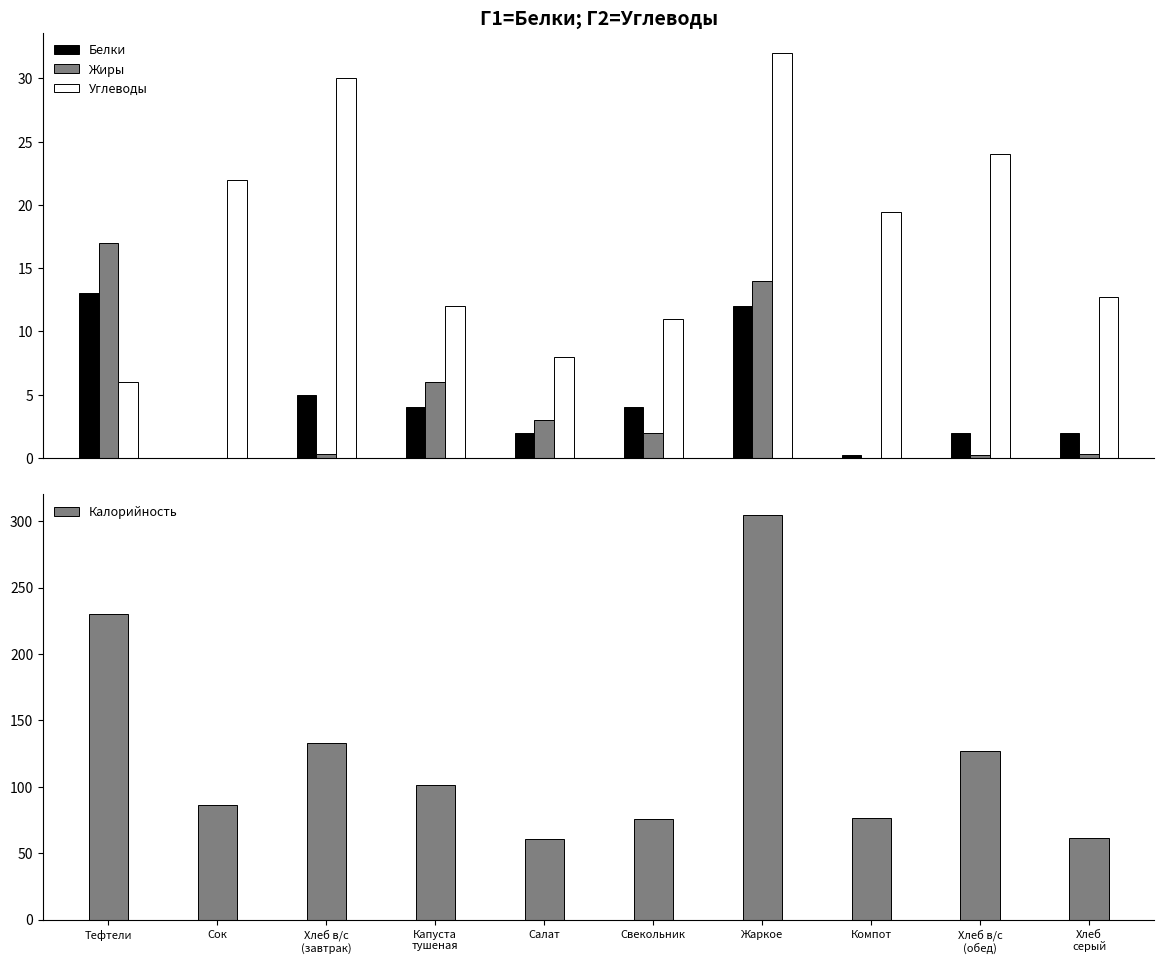

Is it true that Калорийность equals 22.2 at Салат?

False